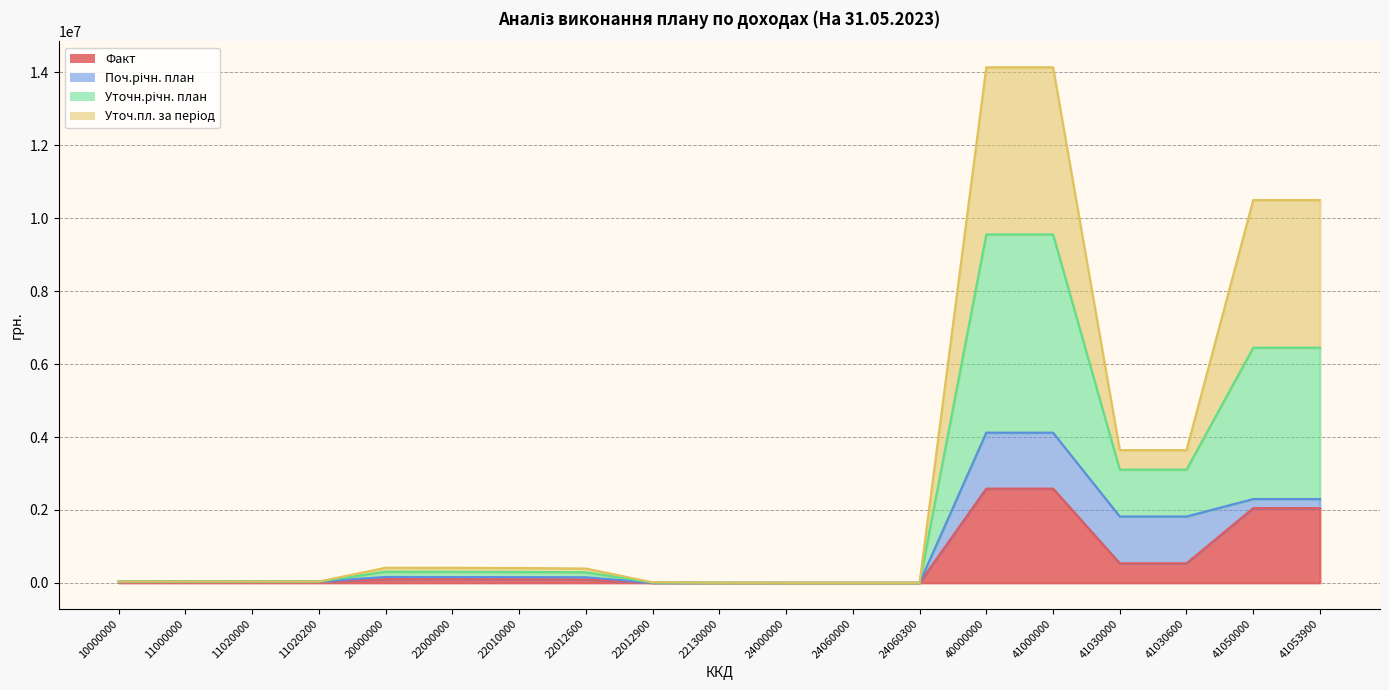

What is the value of the Уточн.річн. план point at the 6th from the left?

413132.3